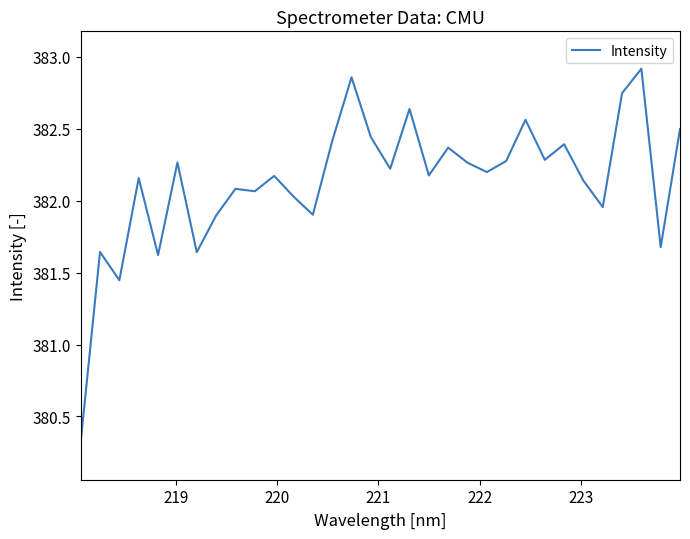

How many lines are shown in the chart?

1